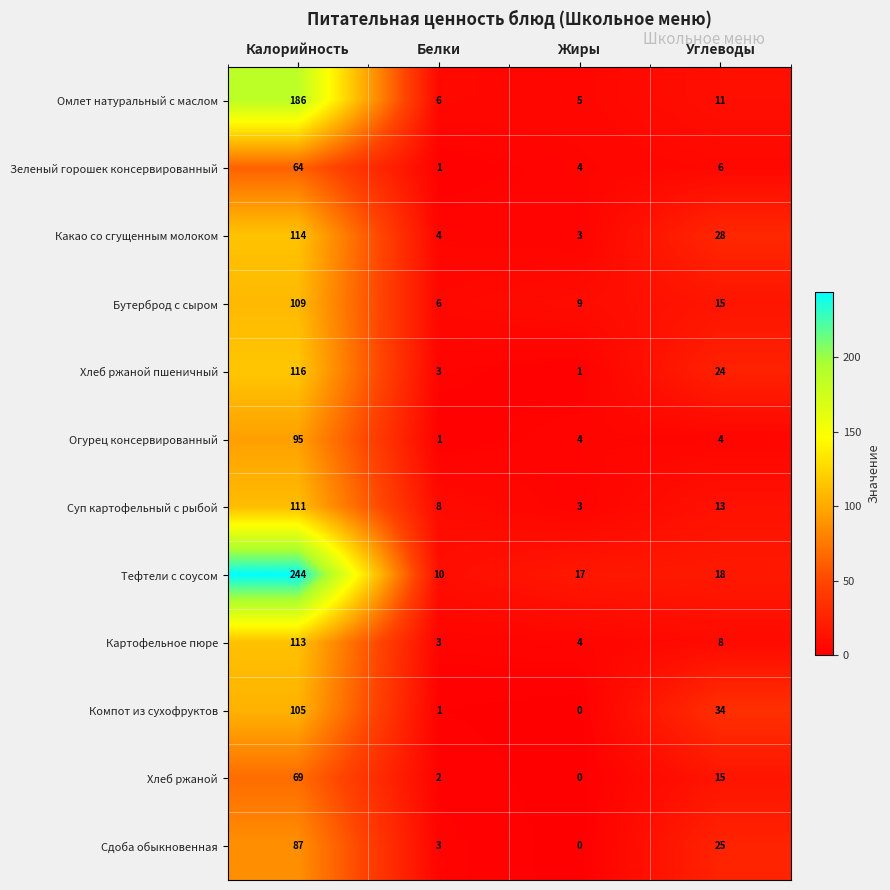

At Калорийность, list the series in order from largest to smallest.

Тефтели с соусом, Омлет натуральный с маслом, Хлеб ржаной пшеничный, Какао со сгущенным молоком, Картофельное пюре, Суп картофельный с рыбой, Бутерброд с сыром, Компот из сухофруктов, Огурец консервированный, Сдоба обыкновенная, Хлеб ржаной, Зеленый горошек консервированный